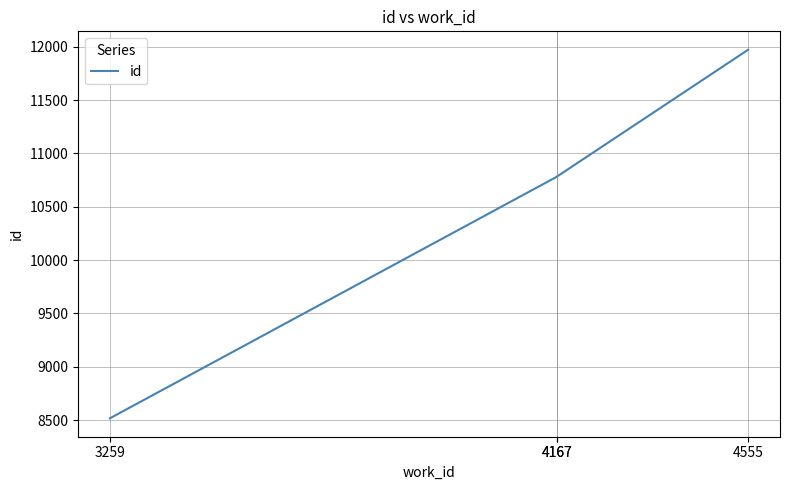

What is the change in value from 4167 to 4167?

+1